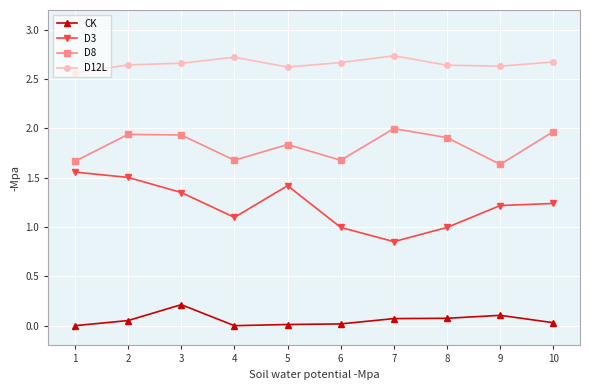

Is it true that D3 equals 1.7 at 8?

False